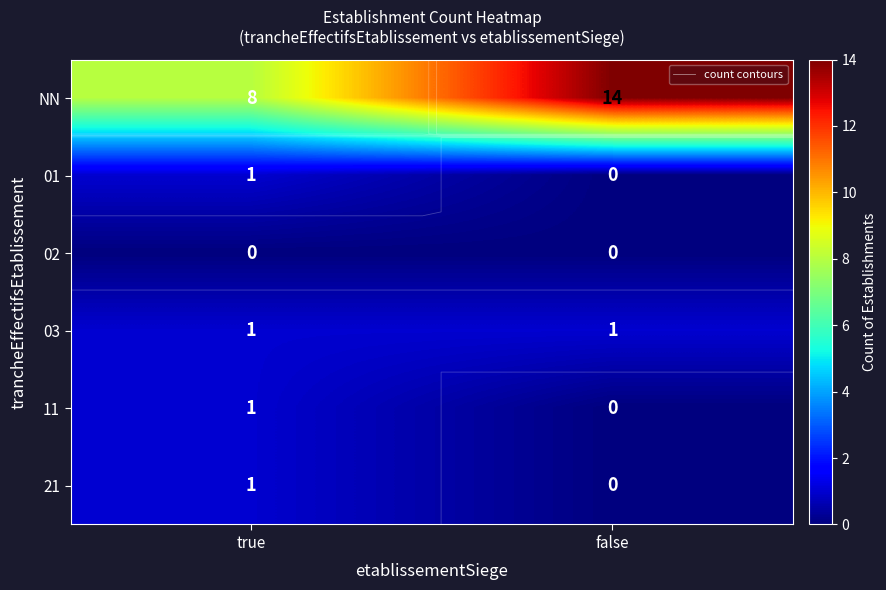

At which label is 11 closest to 0?

false